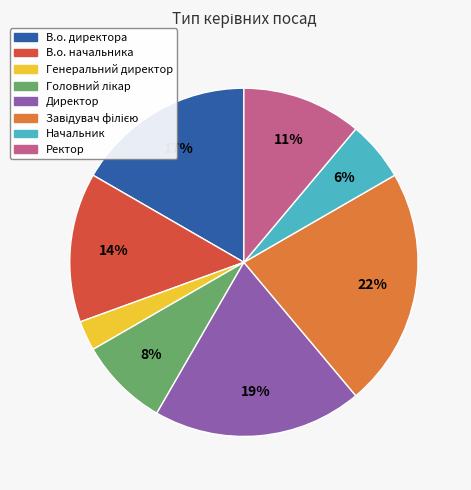

Combined, do В.о. начальника and В.о. директора account for over 50%?

No